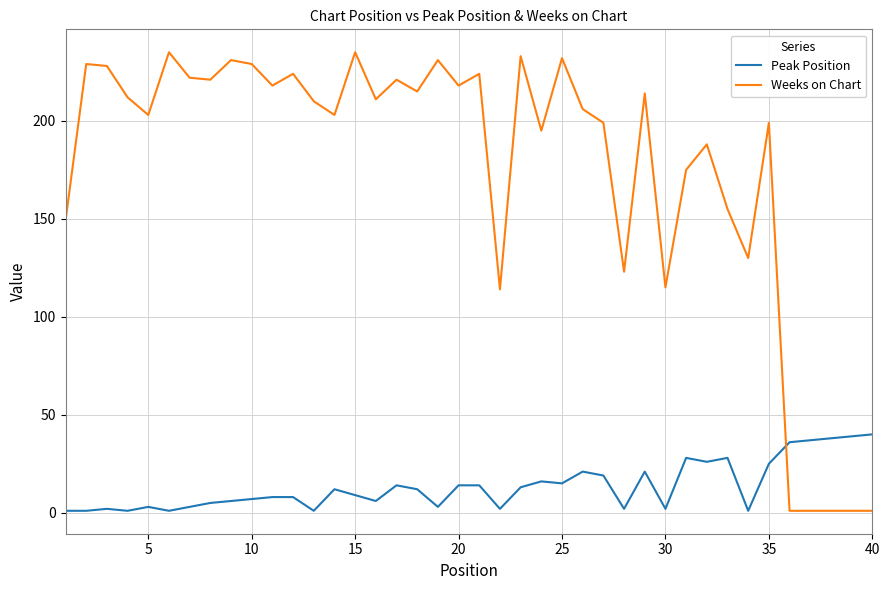

How many times do Peak Position and Weeks on Chart cross each other?

1